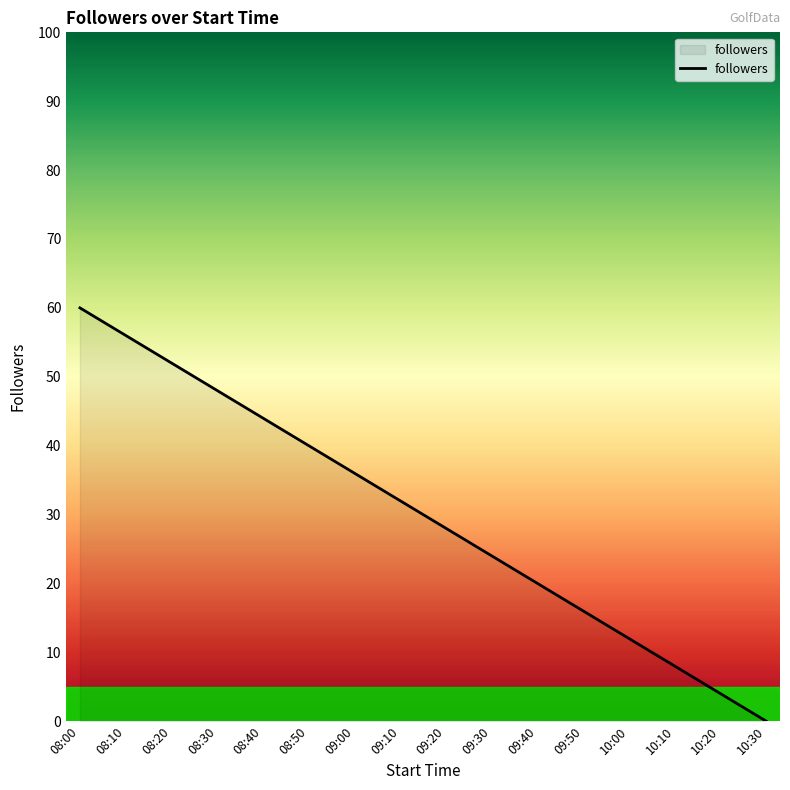

Rank the categories by value from lowest to highest.

10:30, 10:20, 10:10, 10:00, 09:50, 09:40, 09:30, 09:20, 09:10, 09:00, 08:50, 08:40, 08:30, 08:20, 08:10, 08:00